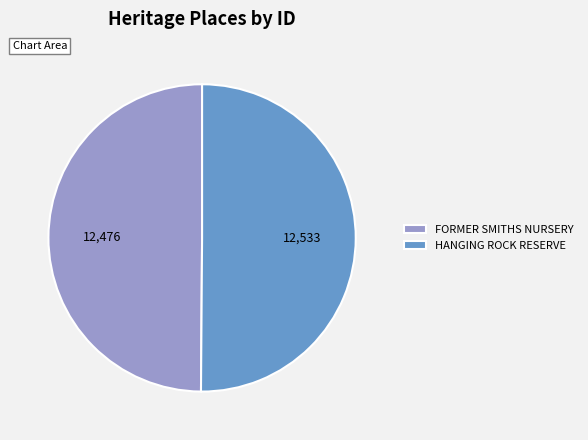

Approximately how many times larger is the value at HANGING ROCK RESERVE compared to FORMER SMITHS NURSERY?

1.0